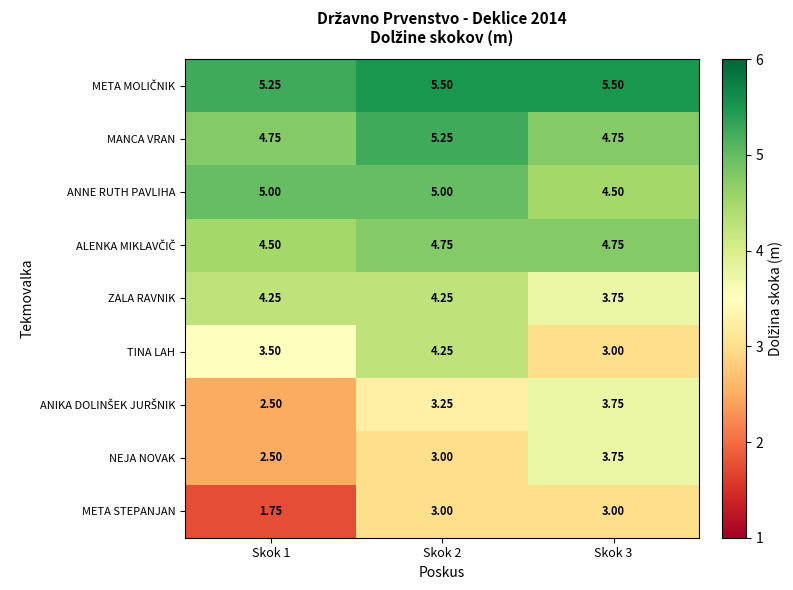

Is the value of MANCA VRAN at Skok 1 greater than the value of TINA LAH at Skok 3?

Yes